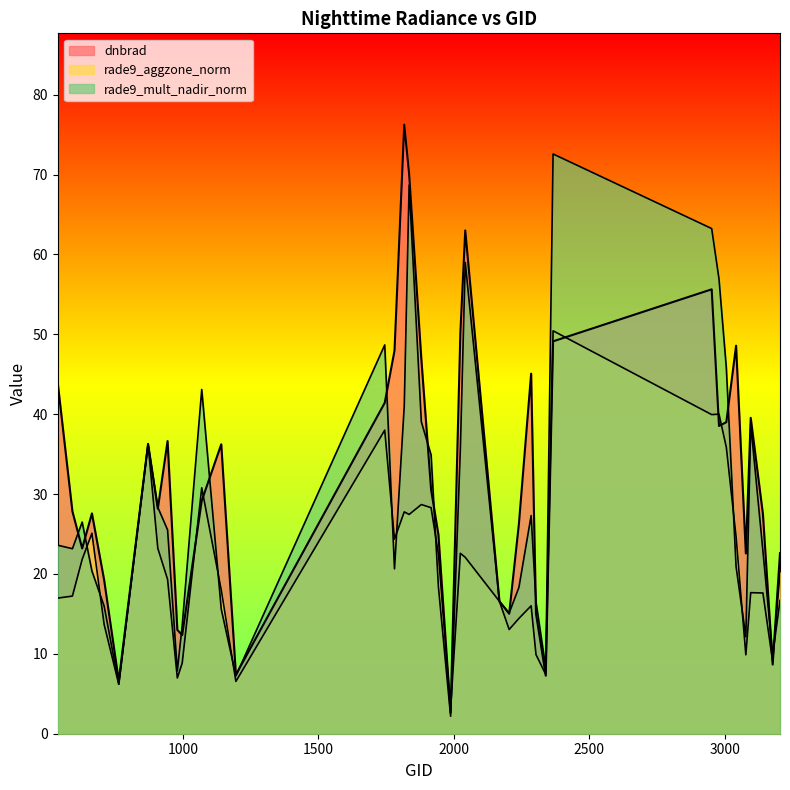

At which label is dnbrad closest to 39?

3005